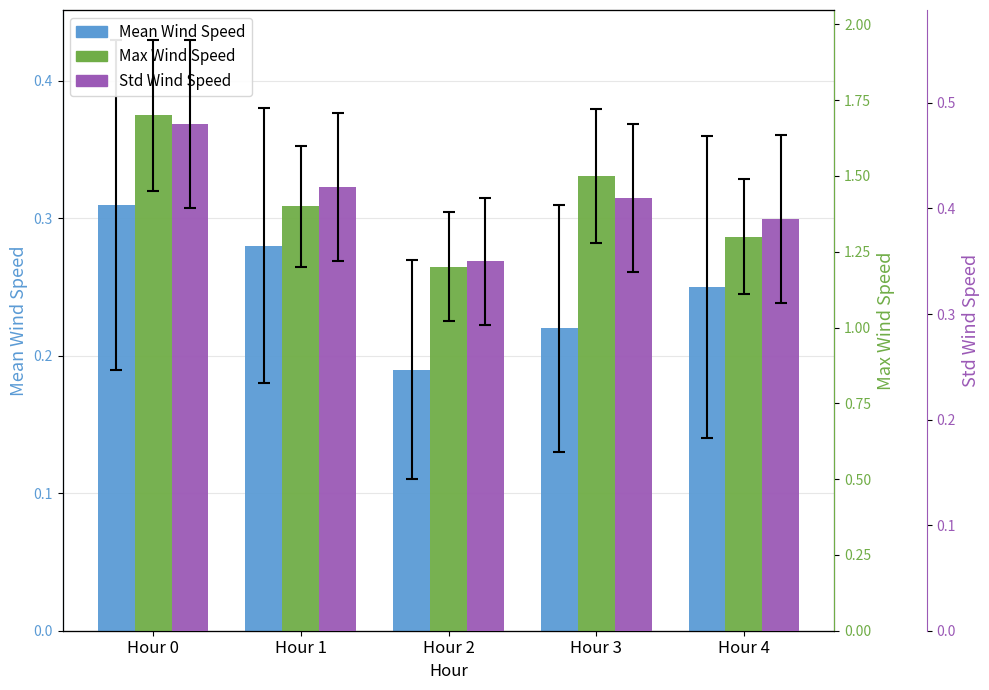

Are the bars grouped side by side (vs. stacked)?

Yes